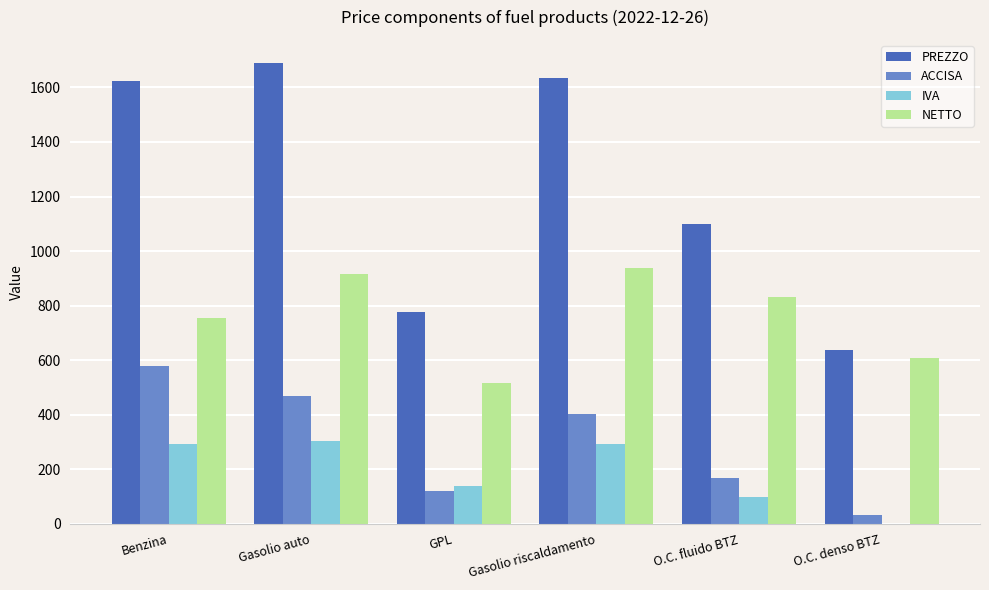

Is it true that ACCISA equals 403.2 at Gasolio riscaldamento?

True